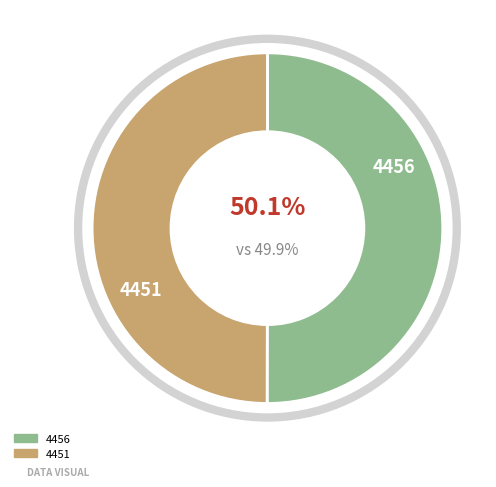

How many slices are in this pie chart?

2